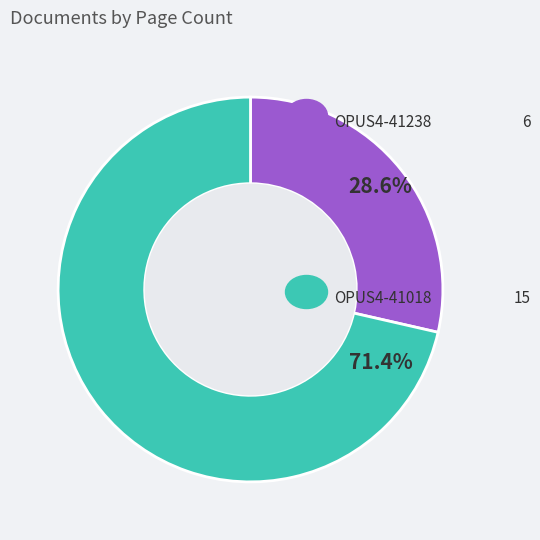

Is there any slice that represents more than half of the pie?

Yes